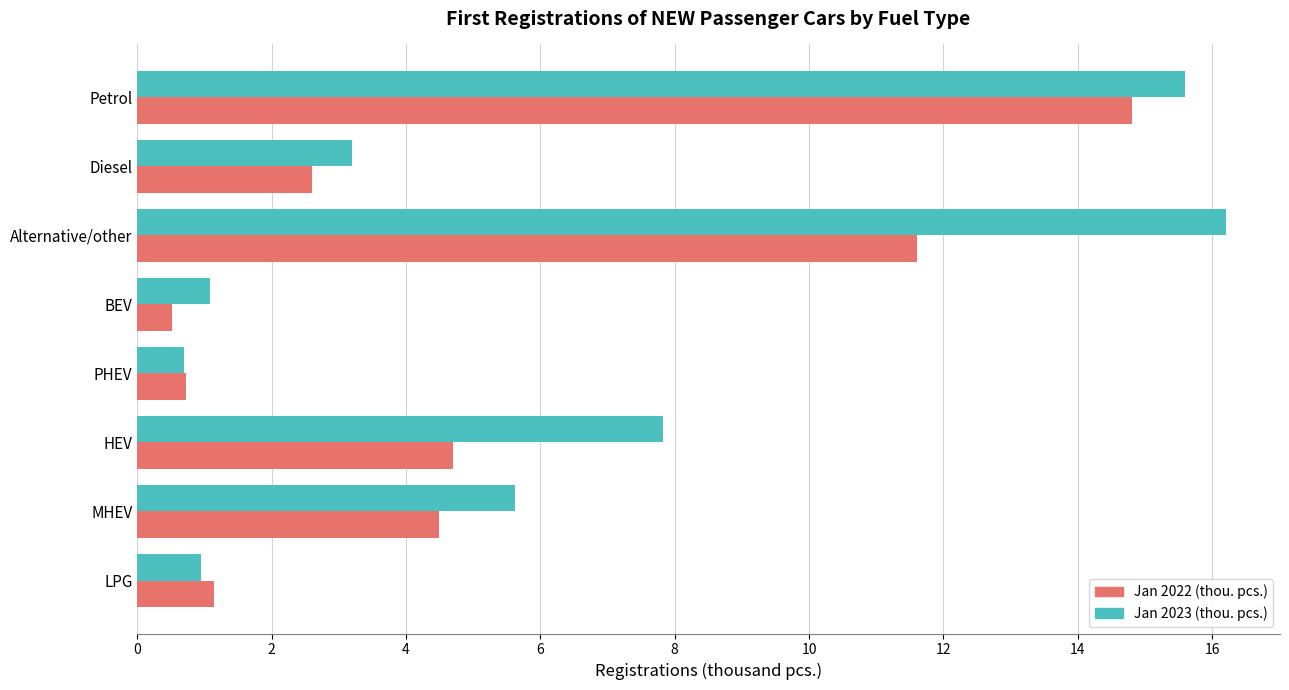

What is the lowest value of the Jan 2022 (thou. pcs.) series?

0.5